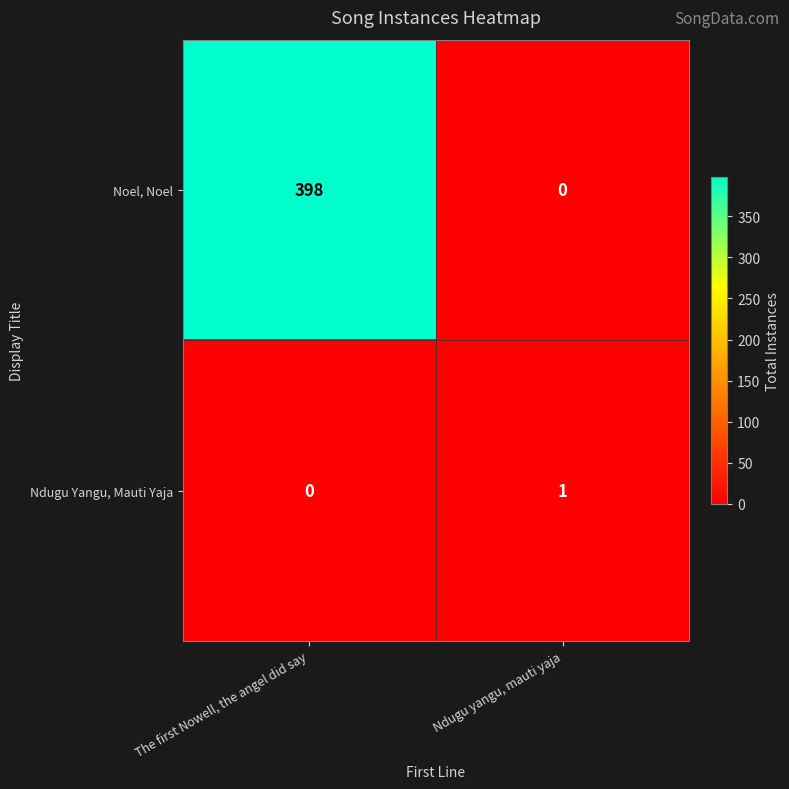

What is the total value across all series at The first Nowell, the angel did say?

398